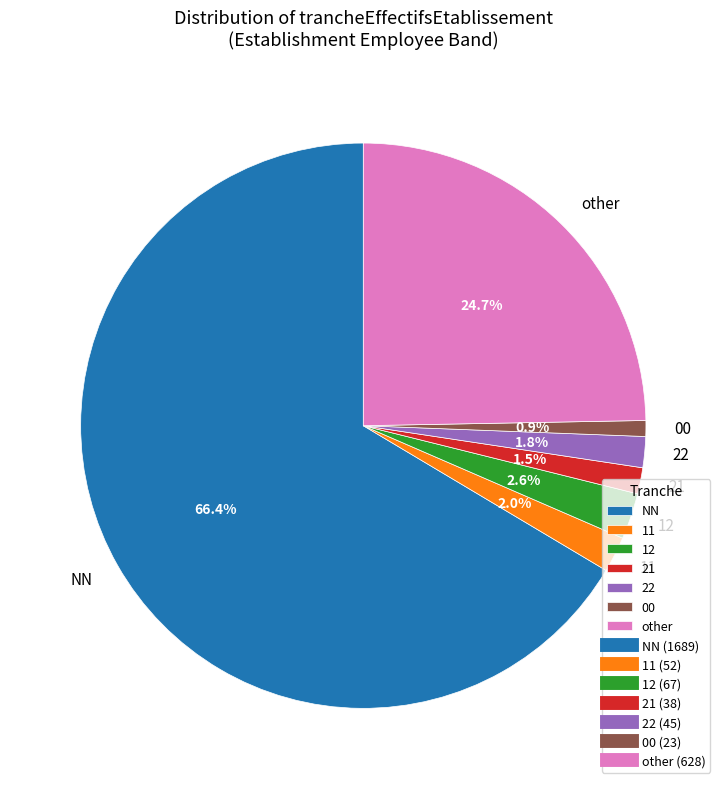

Is it true that 11 is 2% of the pie?

True